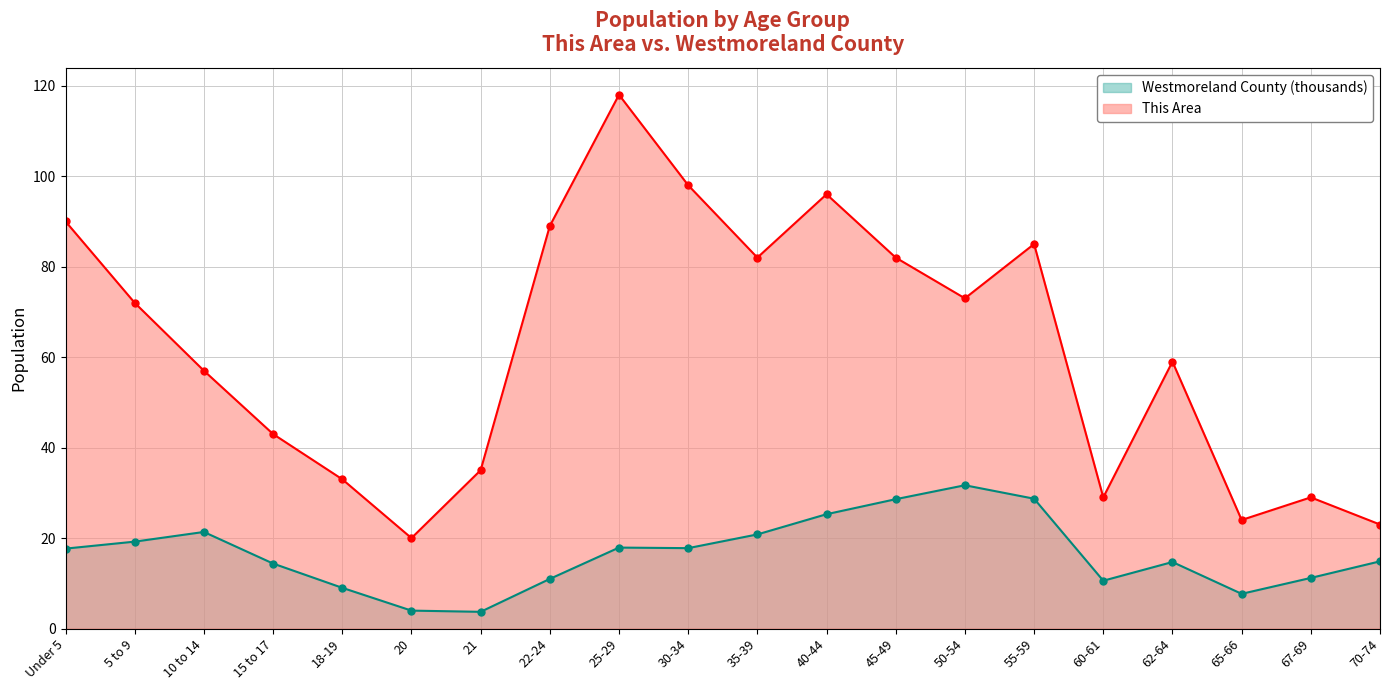

How many values in the Westmoreland County series exceed 17?

10